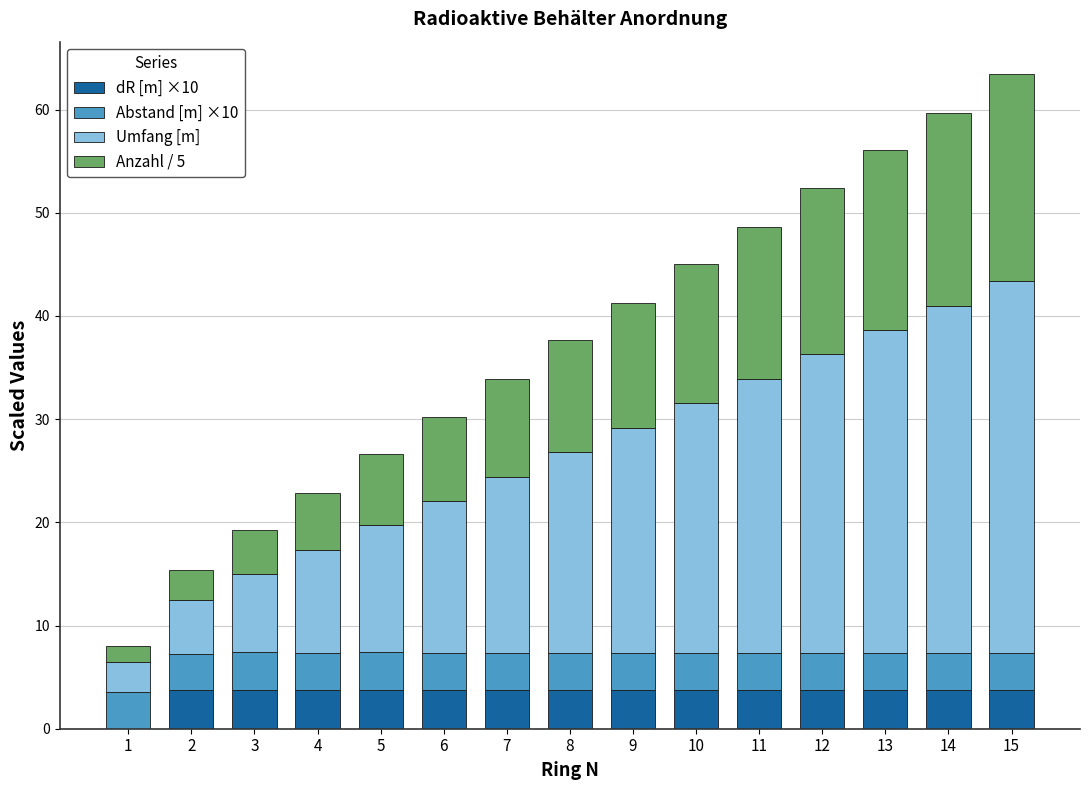

Count the number of data series in this chart.

4